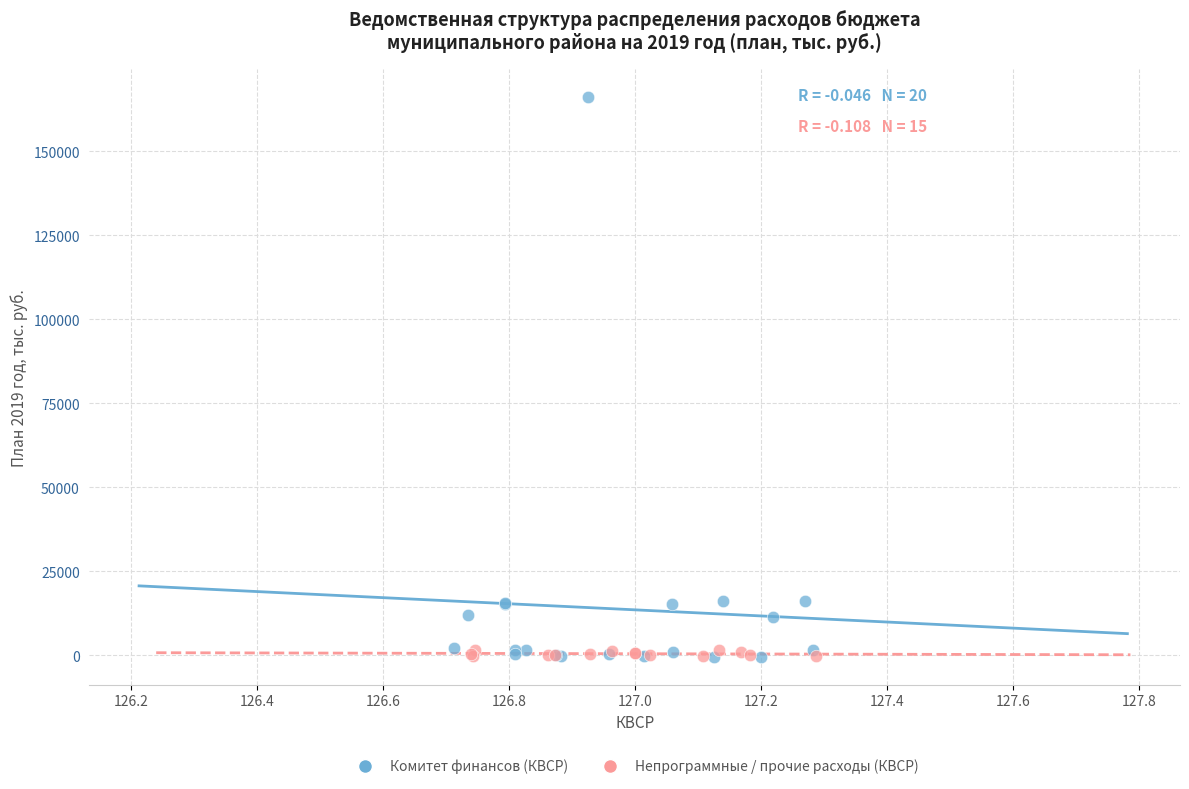

Which series contains the highest Y value?

Комитет финансов (КВСР)